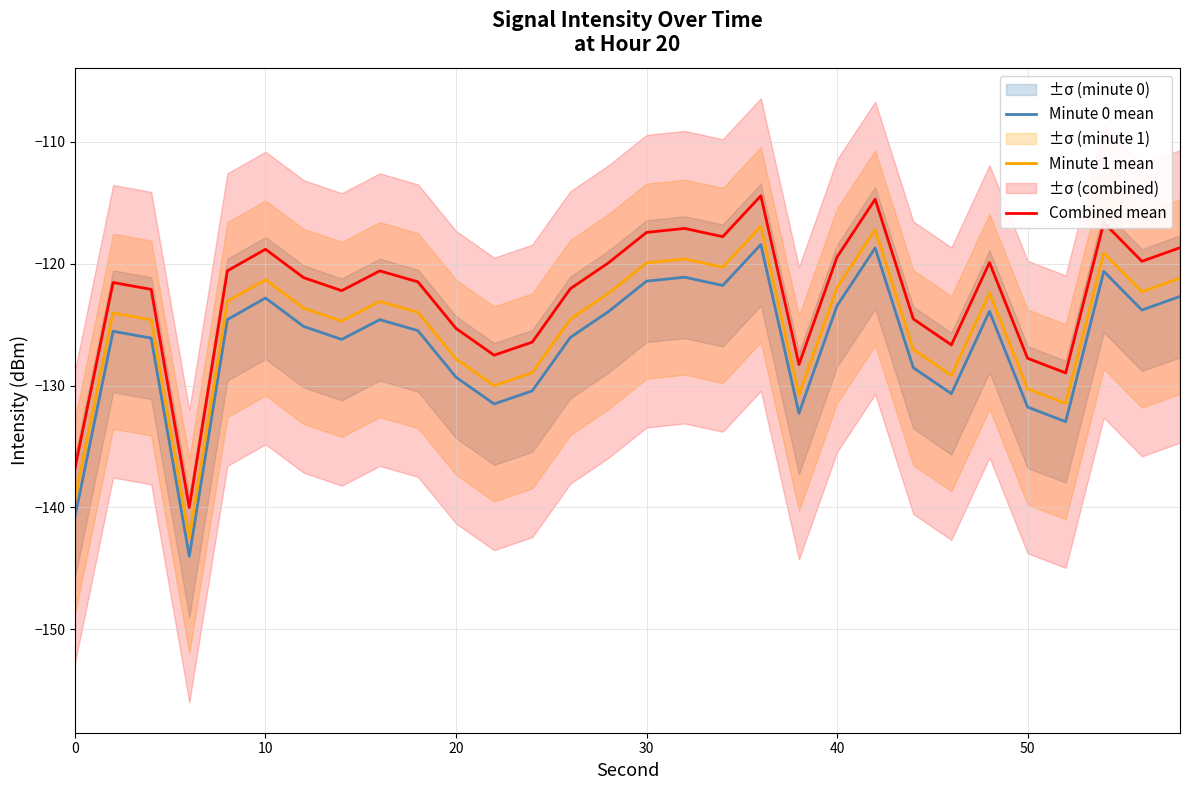

Does the chart display data point markers on the line(s)?

No